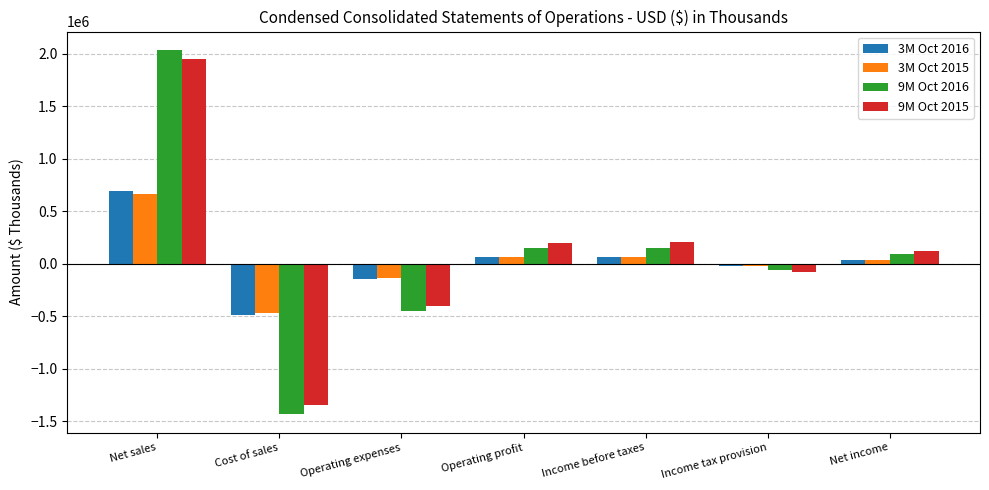

What is the difference between the highest and lowest values at Operating expenses?

311059